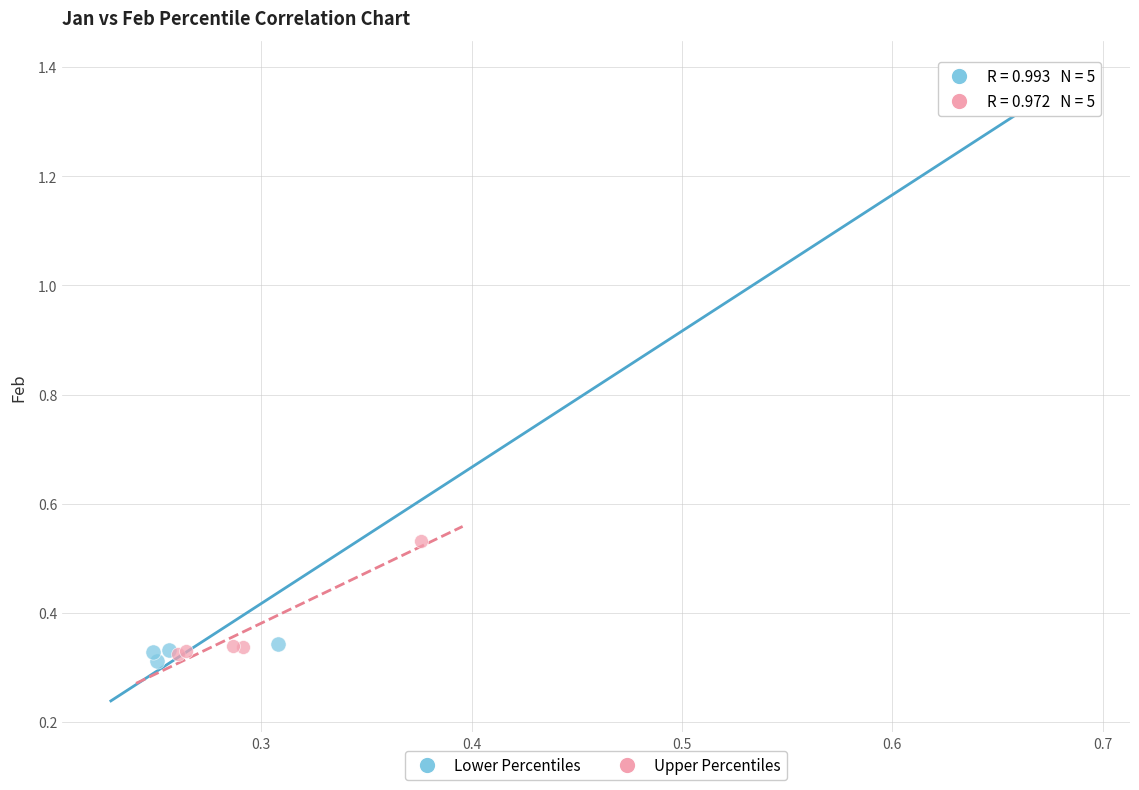

Which series contains the highest Y value?

Lower Percentiles